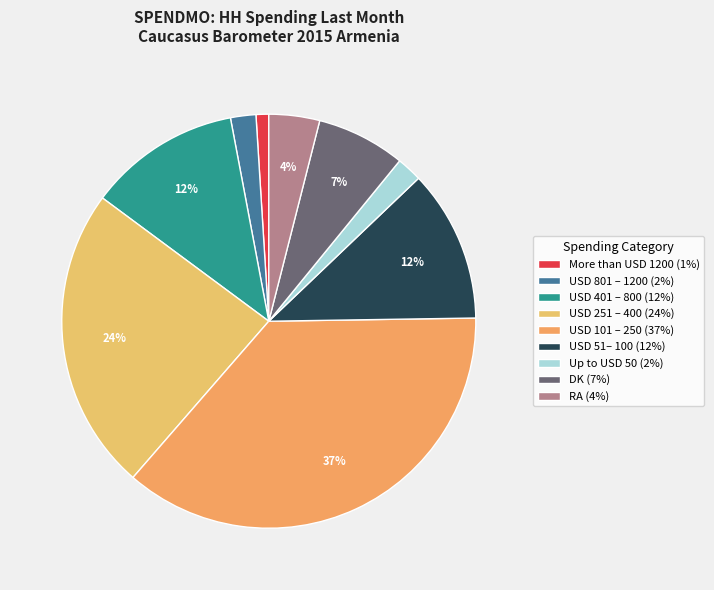

What is the change in value from Up to USD 50 to RA?

+2